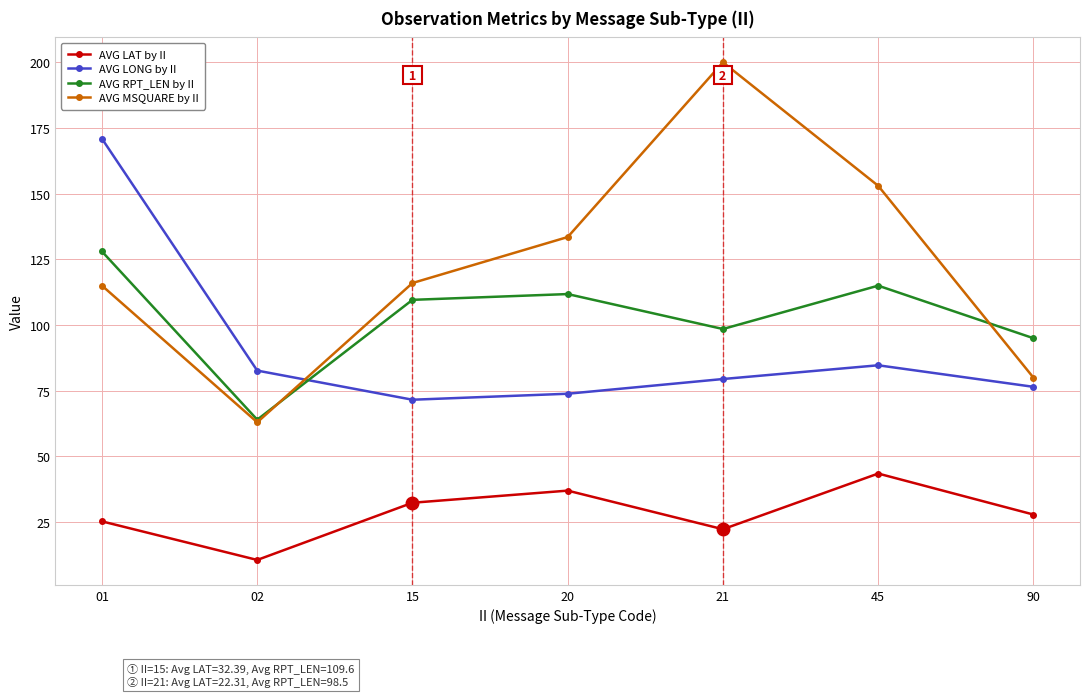

What is the difference between the maximum and minimum values in the AVG MSQUARE by II series?

137.0